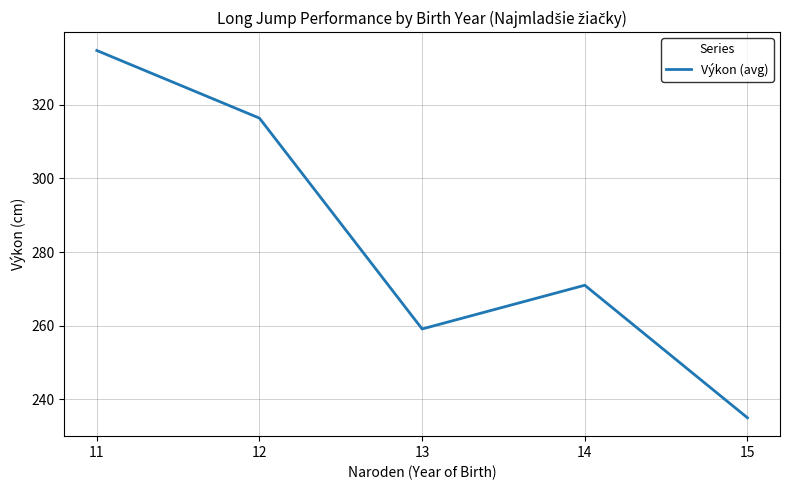

Does the chart display data point markers on the line(s)?

No